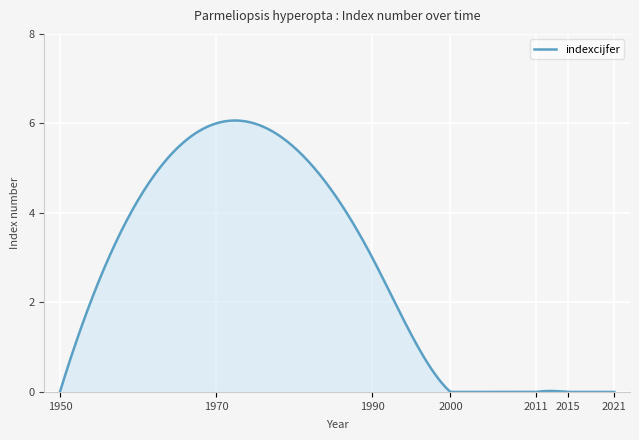

What is the greatest value displayed?

6.1